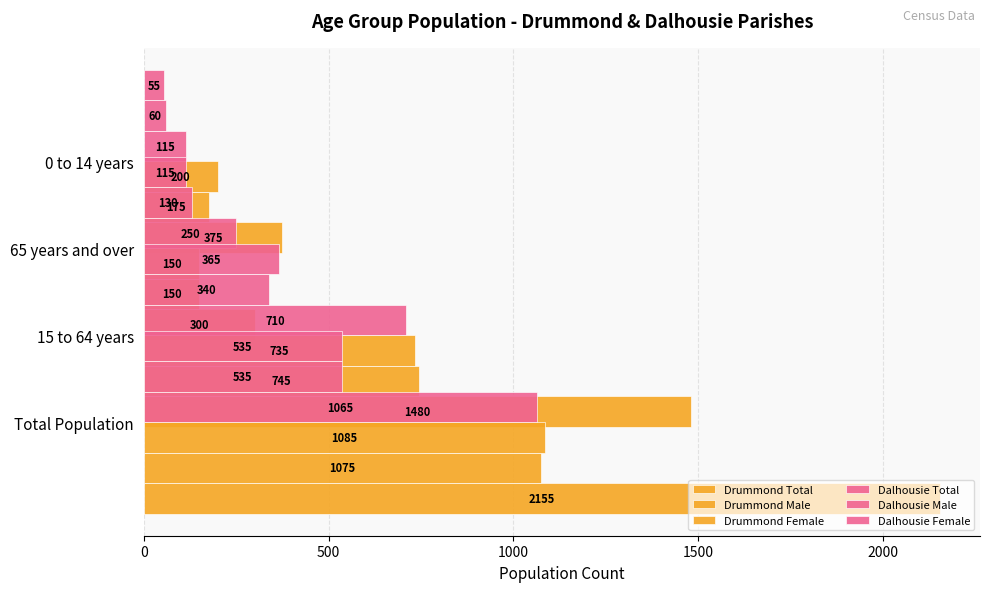

Count the number of categories in the chart.

4